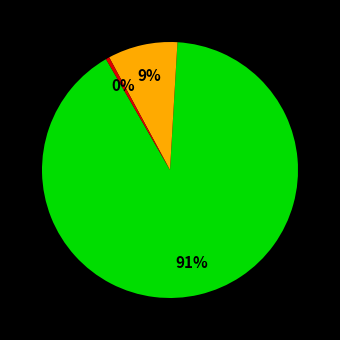

Is there any slice that represents more than half of the pie?

Yes